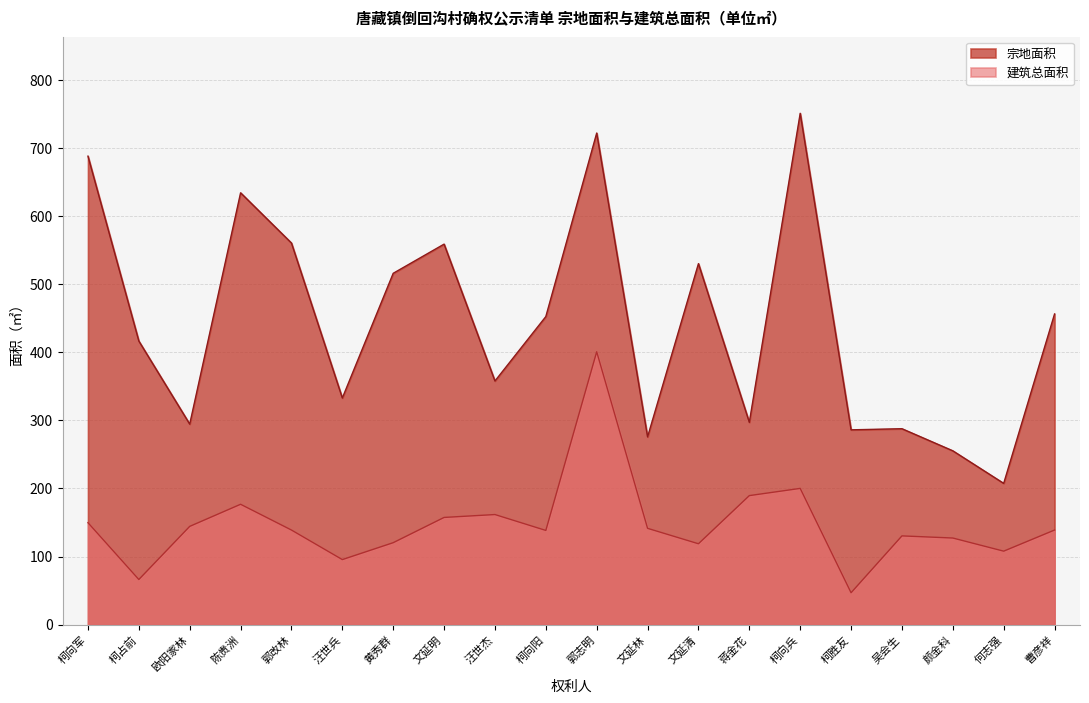

Reading left to right, what are all the values shown in this chart?

宗地面积: 柯向军=688.0	柯占前=416.5	欧阳家林=294.5	陈贵洲=634.2	郭改林=560.4	汪世兵=332.8	黄秀群=516.0	文延明=558.8	汪世杰=357.8	柯向阳=452.4	郭志明=721.9	文延林=275.7	文延清=530.2	蒋金花=297.1	柯向兵=750.9	柯胜友=286.1	吴会生=287.7	颜金科=255.3	何志强=207.4	曹彦祥=456.3
建筑总面积: 柯向军=149.7	柯占前=66.3	欧阳家林=144.3	陈贵洲=176.7	郭改林=138.9	汪世兵=95.5	黄秀群=120.3	文延明=157.4	汪世杰=161.7	柯向阳=138.3	郭志明=400.8	文延林=141.4	文延清=118.8	蒋金花=189.5	柯向兵=200.1	柯胜友=46.8	吴会生=130.3	颜金科=127.2	何志强=107.9	曹彦祥=138.9